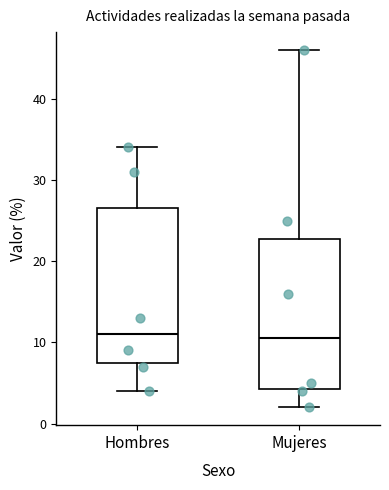

Reading left to right, transcribe this box plot: for each box, give where its median line is, the range the box spans, and where its two whiskers end, as read against the y-axis. The values are not printed on the chart, so give them approximately, as read against the axis.

Hombres: median 11, box 8 to 27, whiskers 4 to 34
Mujeres: median 11, box 4 to 23, whiskers 2 to 46